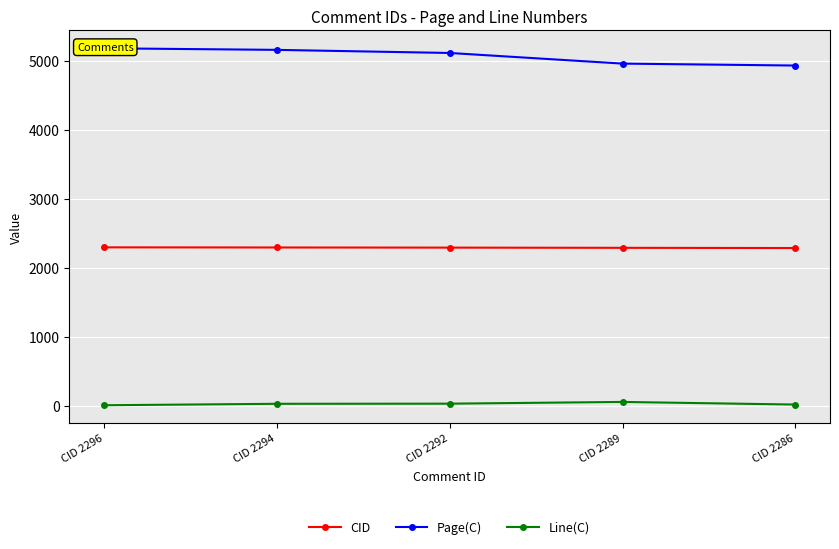

True or false: Page(C) has more than 2 points higher than both neighbors.

False